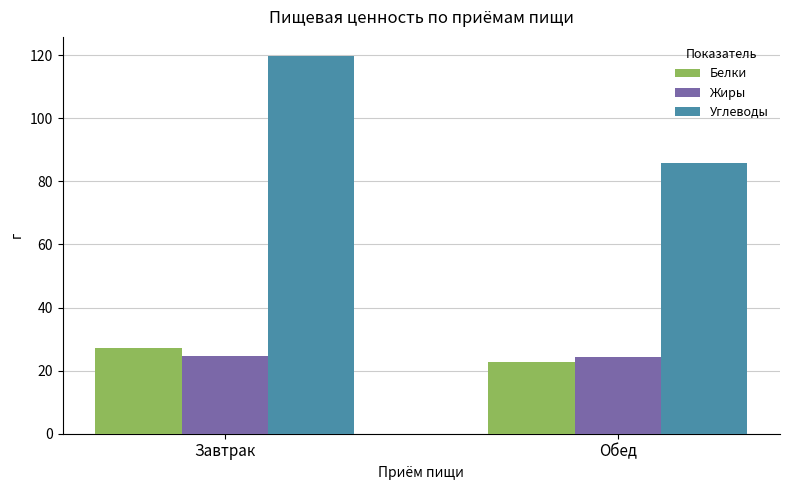

Which series has the largest total across all categories?

Углеводы